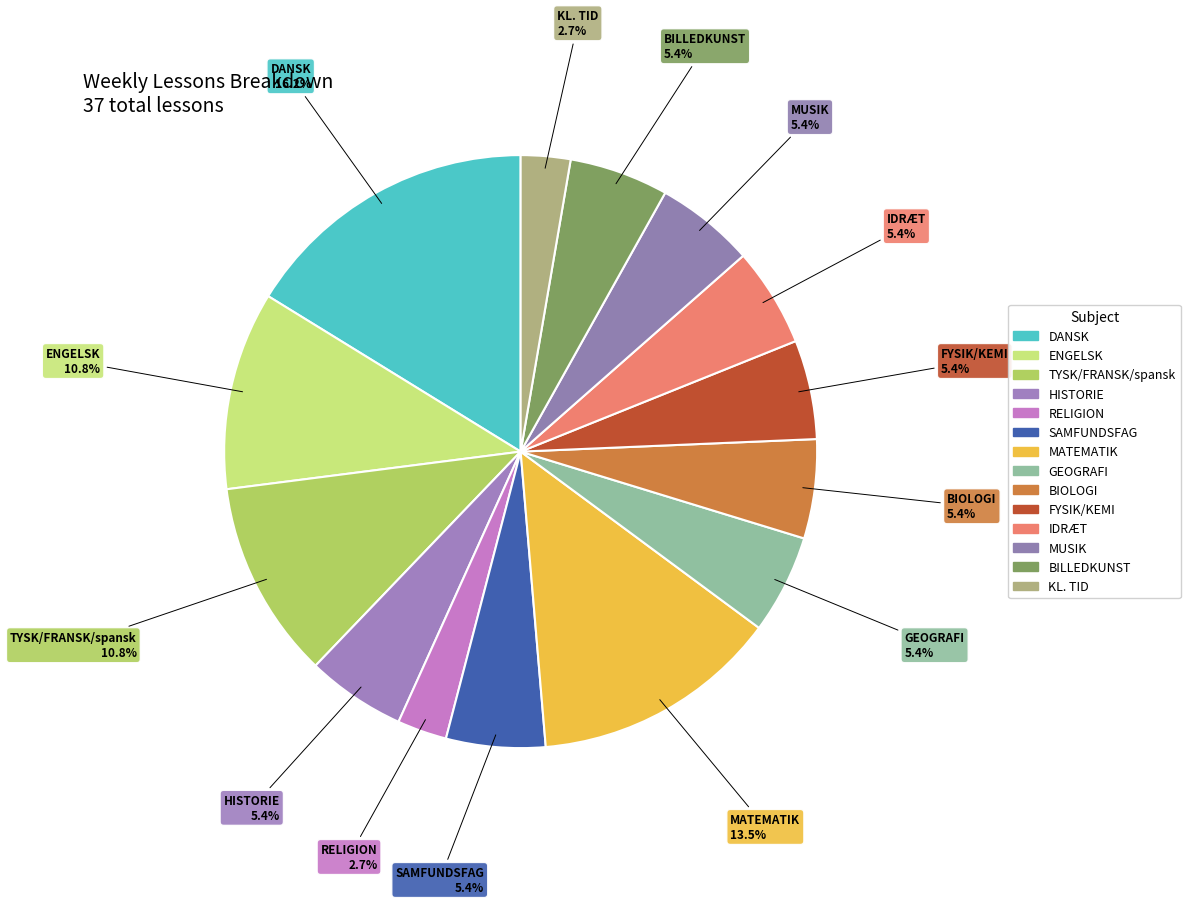

Rank the categories by value from highest to lowest.

DANSK, MATEMATIK, ENGELSK, TYSK/FRANSK/spansk, HISTORIE, SAMFUNDSFAG, GEOGRAFI, BIOLOGI, FYSIK/KEMI, IDRÆT, MUSIK, BILLEDKUNST, RELIGION, KL. TID